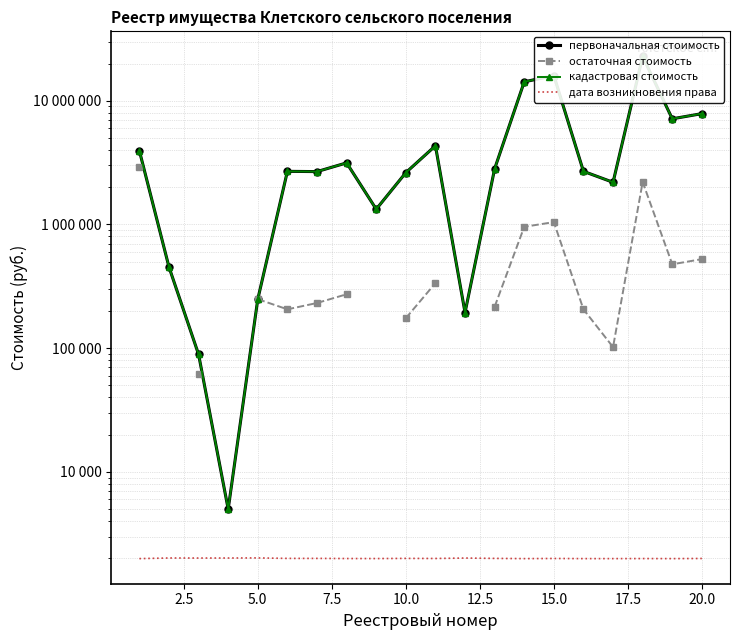

What is the maximum value shown in the chart?

22815266.0